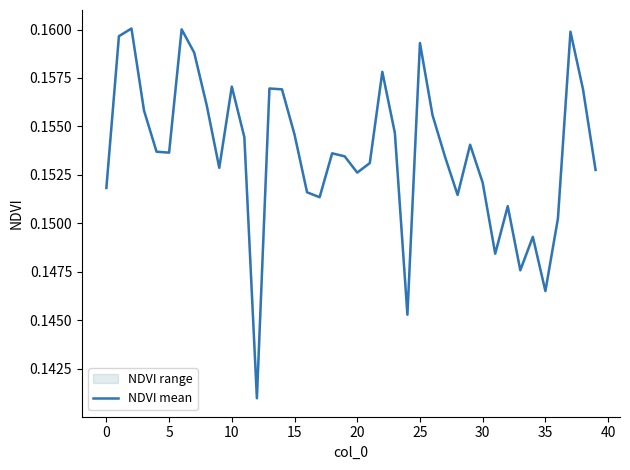

The value at 5 is 0.1. True or false?

False